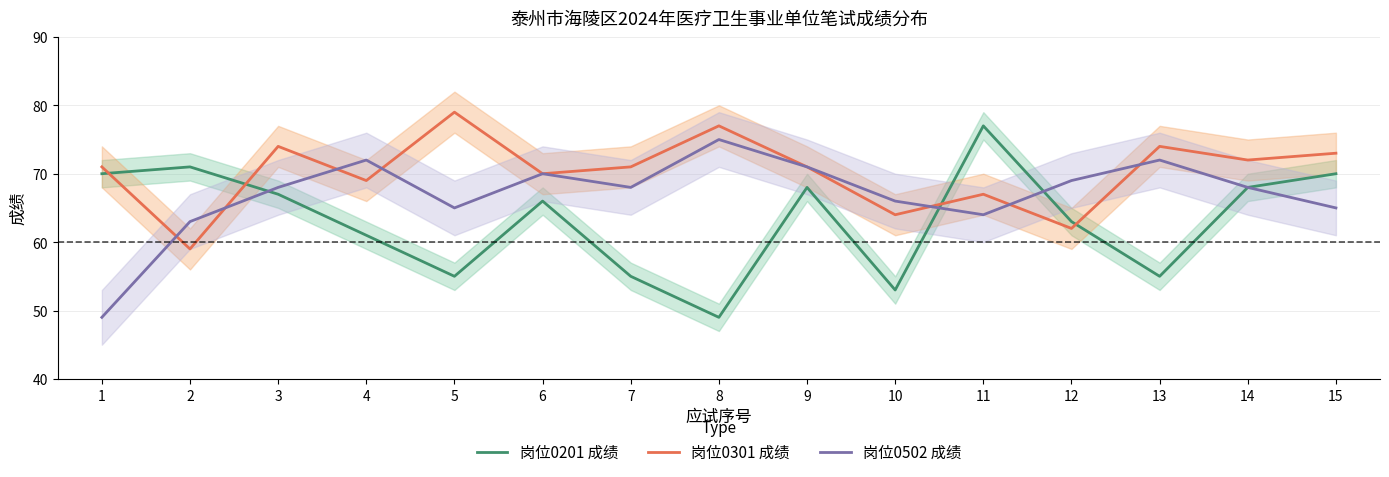

Which series has the widest spread of values?

岗位0201 成绩